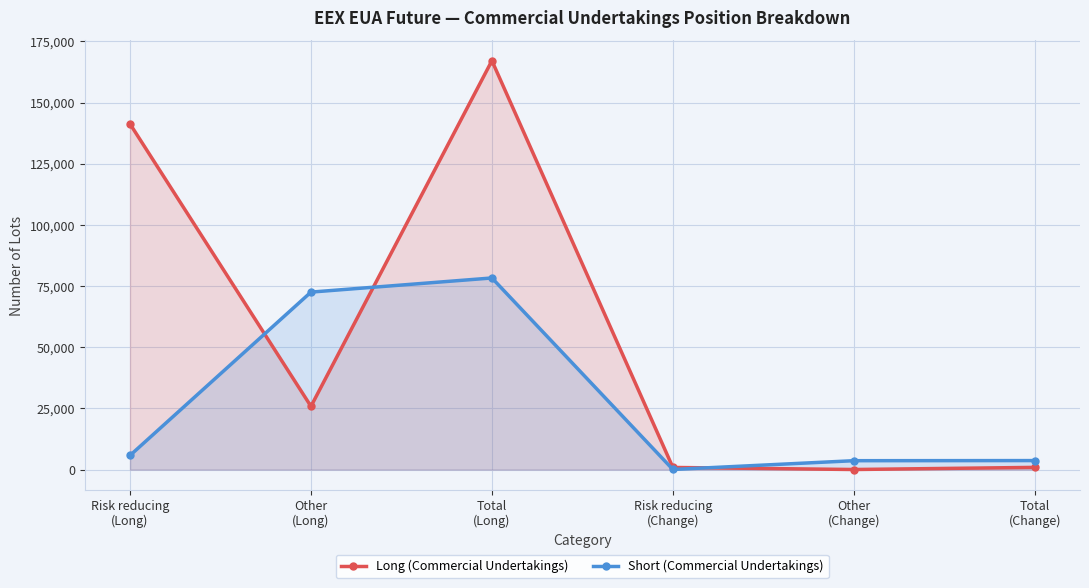

Rank the categories by Short (Commercial Undertakings) value from highest to lowest.

Total
(Long), Other
(Long), Risk reducing
(Long), Total
(Change), Other
(Change), Risk reducing
(Change)